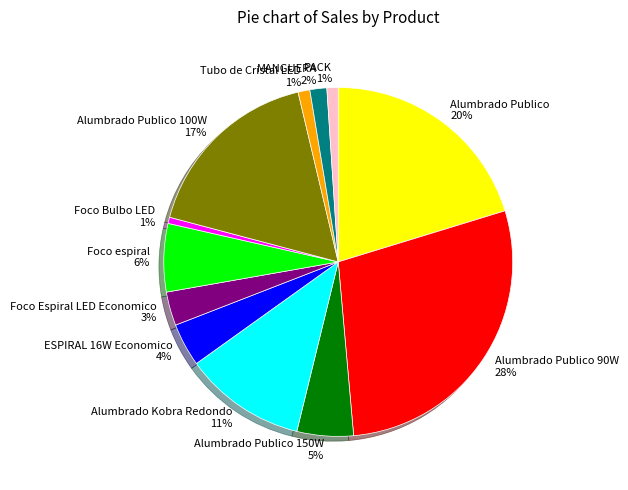

To the nearest percent, what is the combined percentage of Alumbrado Kobra Redondo and ESPIRAL 16W Economico?

15%